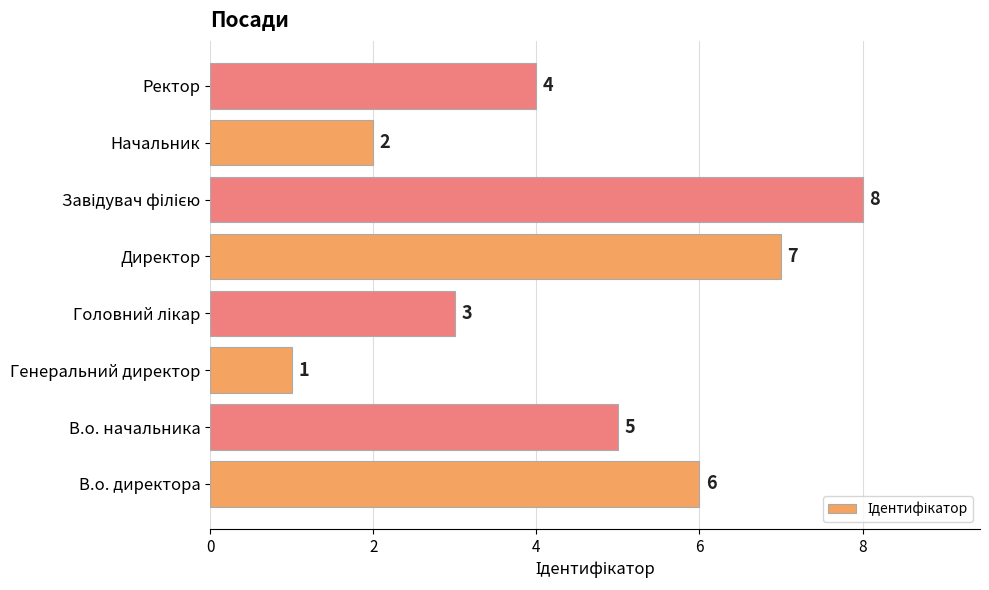

How many values are between 3 and 7?

5